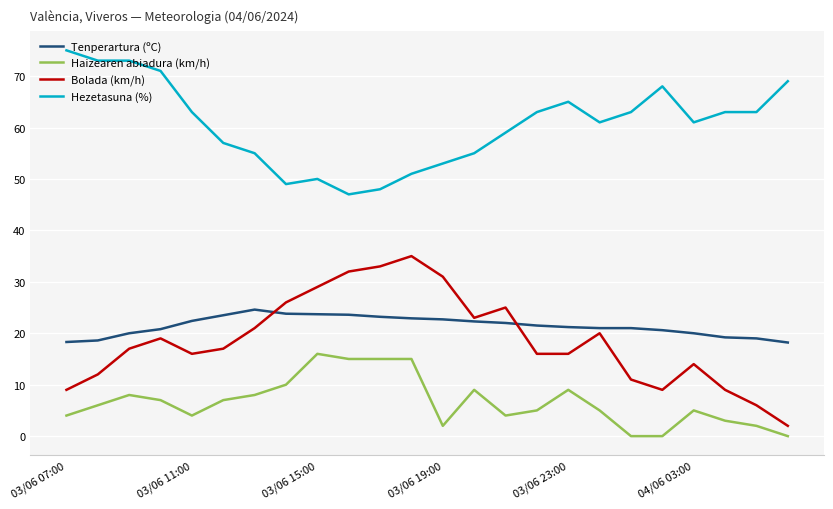

List the series in order of their peak value, highest first.

Hezetasuna (%), Bolada (km/h), Tenperartura (ºC), Haizearen abiadura (km/h)